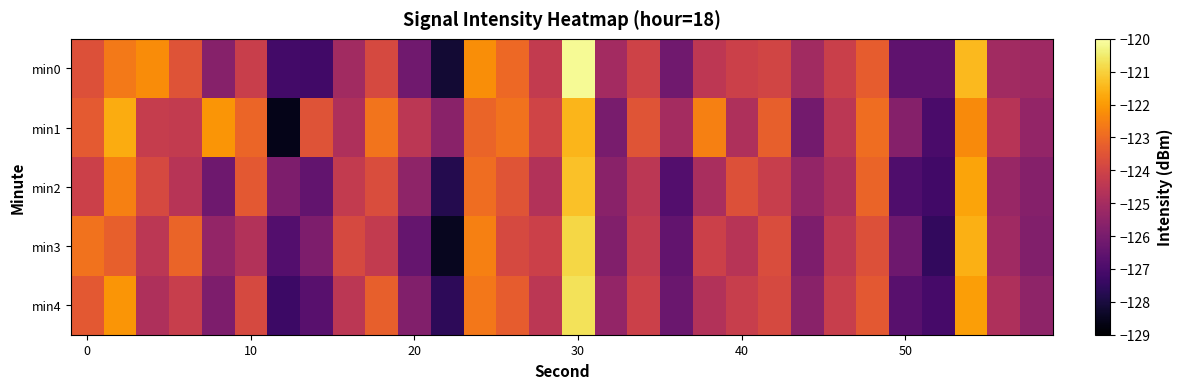

What is the smallest value displayed?

-128.6